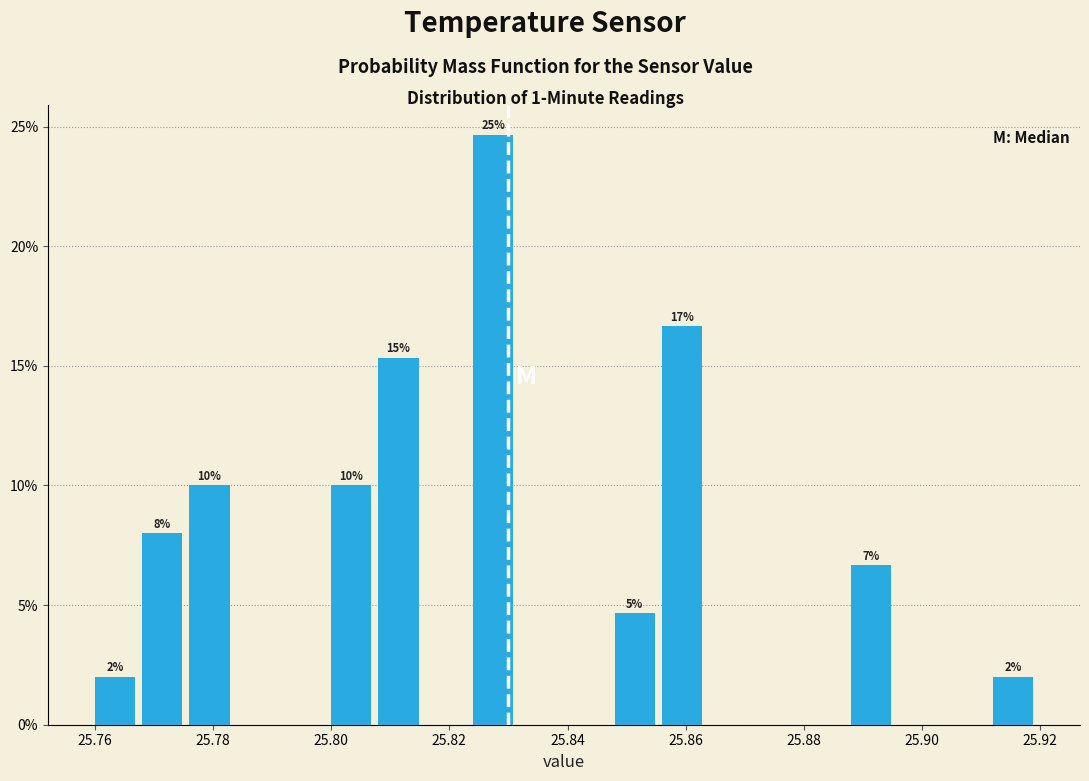

Over which range of the x-axis is the bar tallest?

25.824 to 25.832